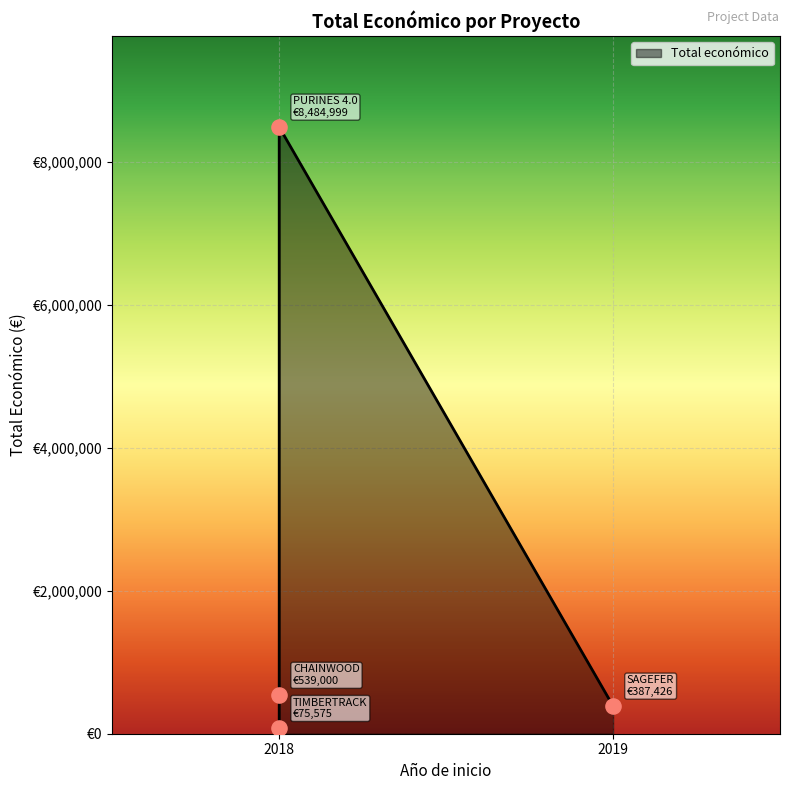

Which has a higher value, CHAINWOOD or SAGEFER?

CHAINWOOD